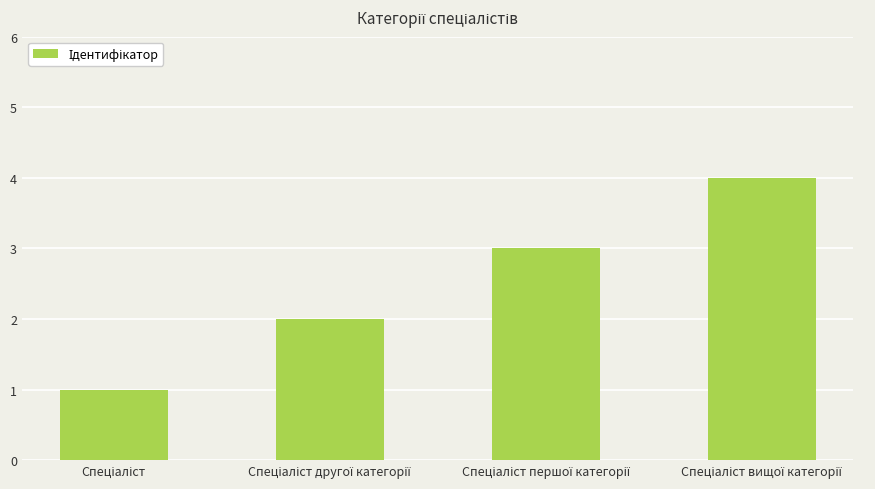

What is the sum of all values?

10